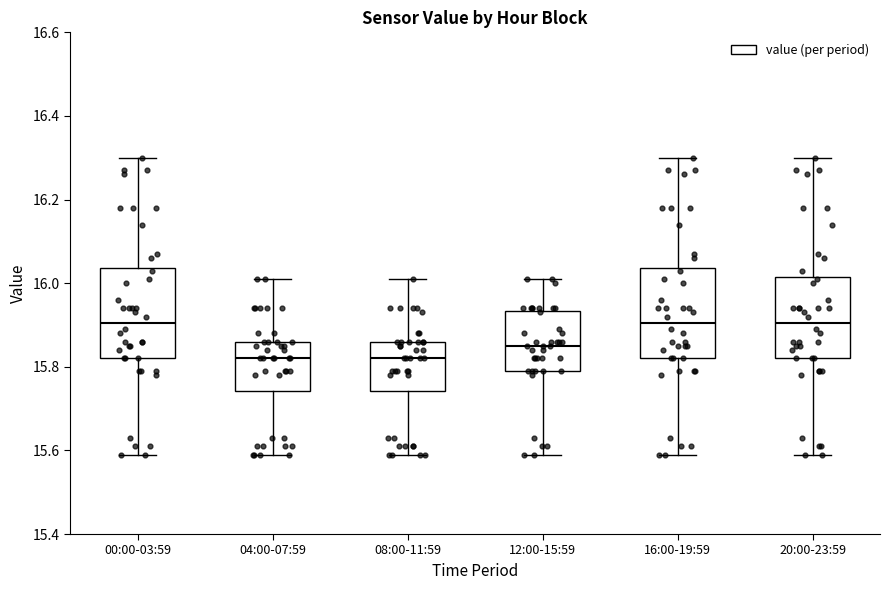

Where does the median line of the box for 04:00-07:59 sit on the y-axis? The values are not printed on the chart, so give them approximately, as read against the axis.

15.82